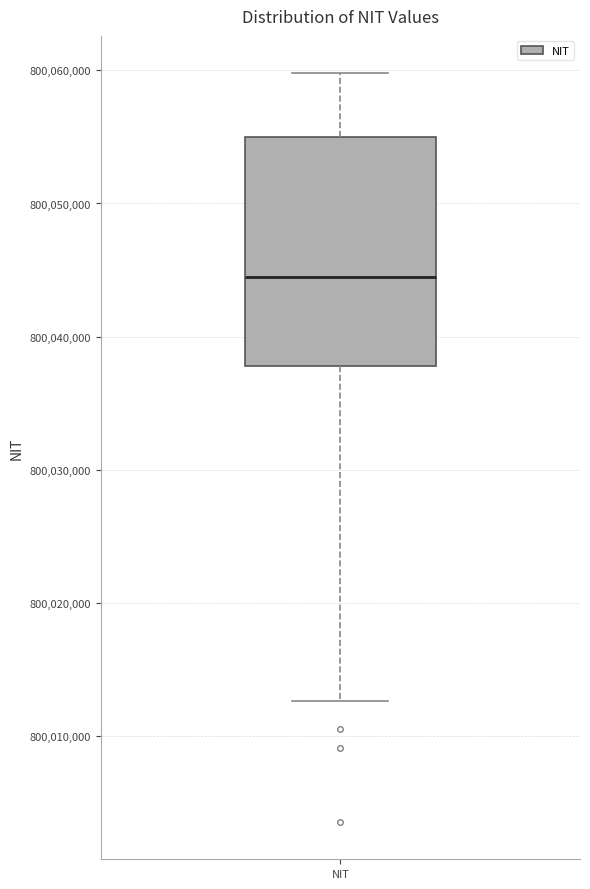

Where does the upper whisker of the box for NIT end on the y-axis? The values are not printed on the chart, so give them approximately, as read against the axis.

800060000